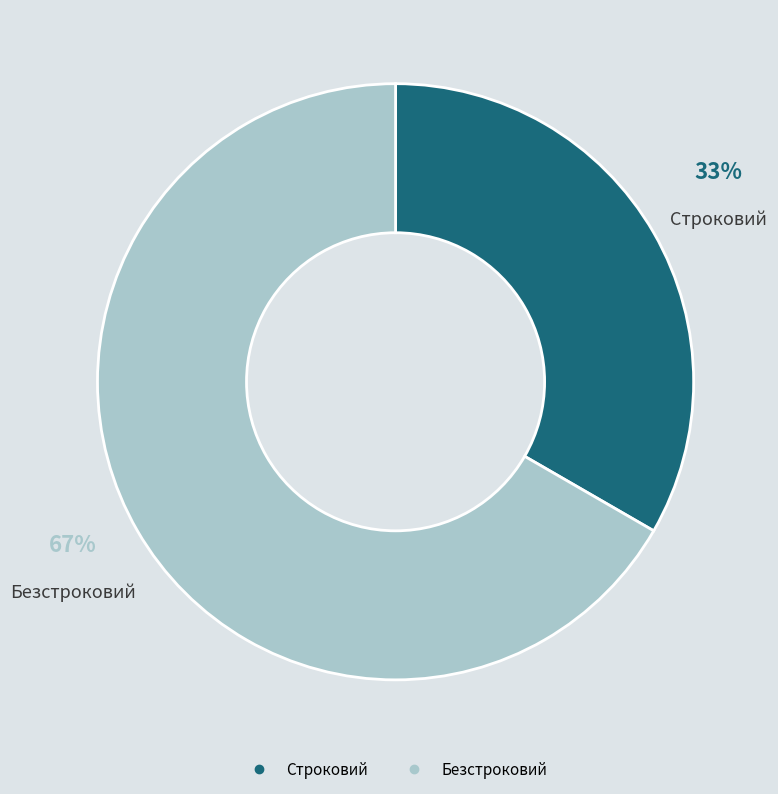

Combined, do Безстроковий and Строковий account for over 50%?

Yes